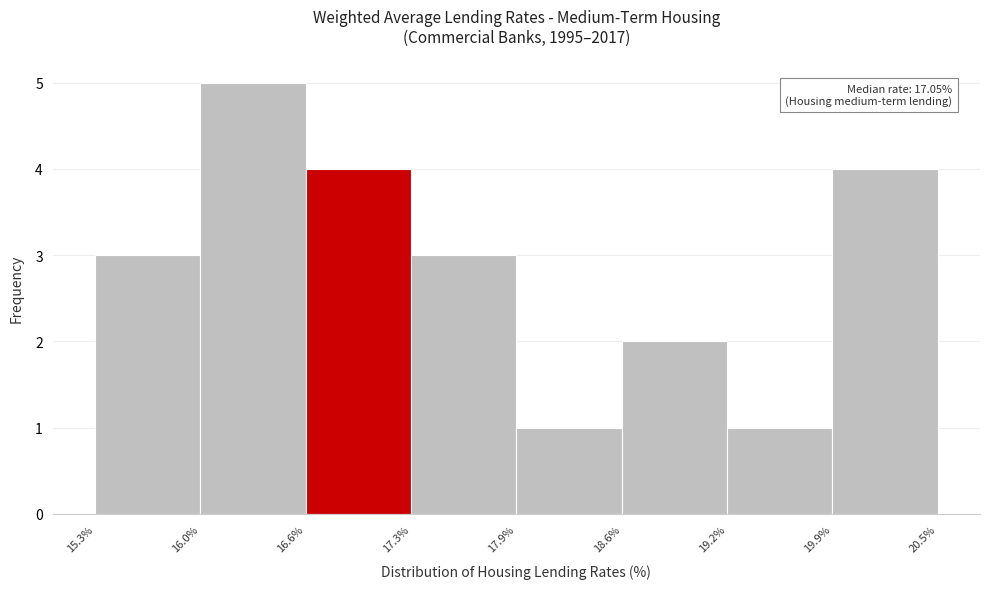

Over which range of the x-axis is the bar tallest?

16.0% to 16.6%